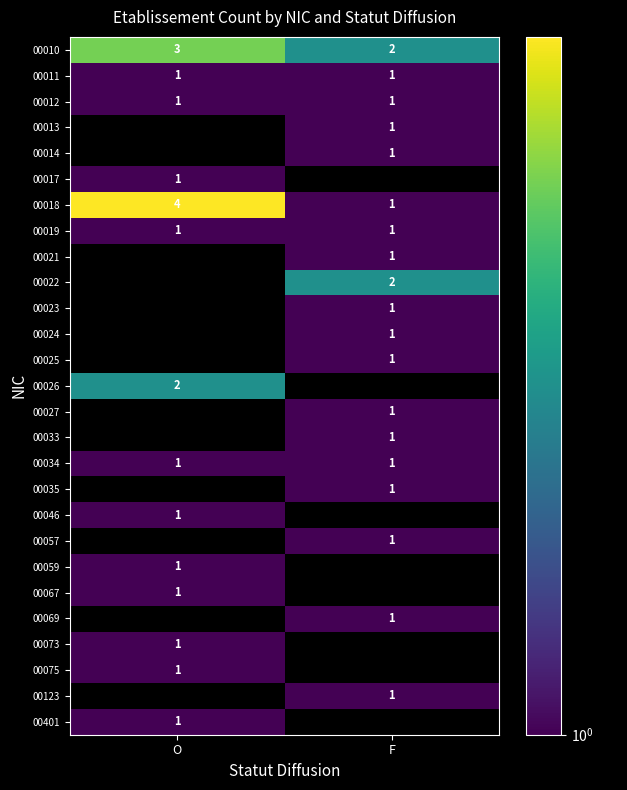

True or false: 00023 has a value of 1 at F.

True